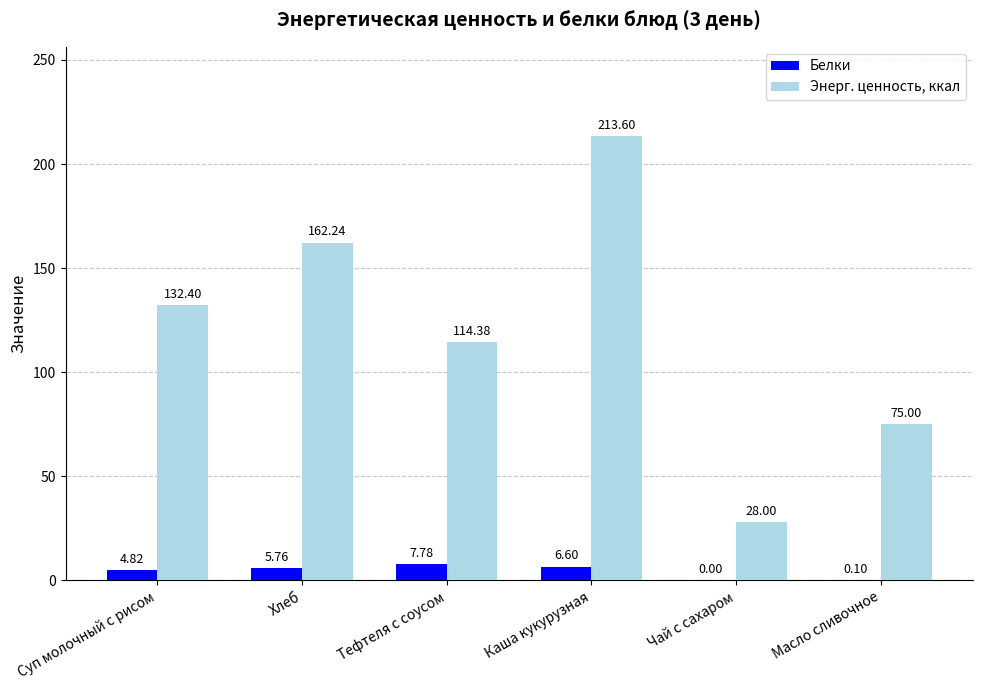

What is the average value of the Энерг. ценность, ккал series?

120.9